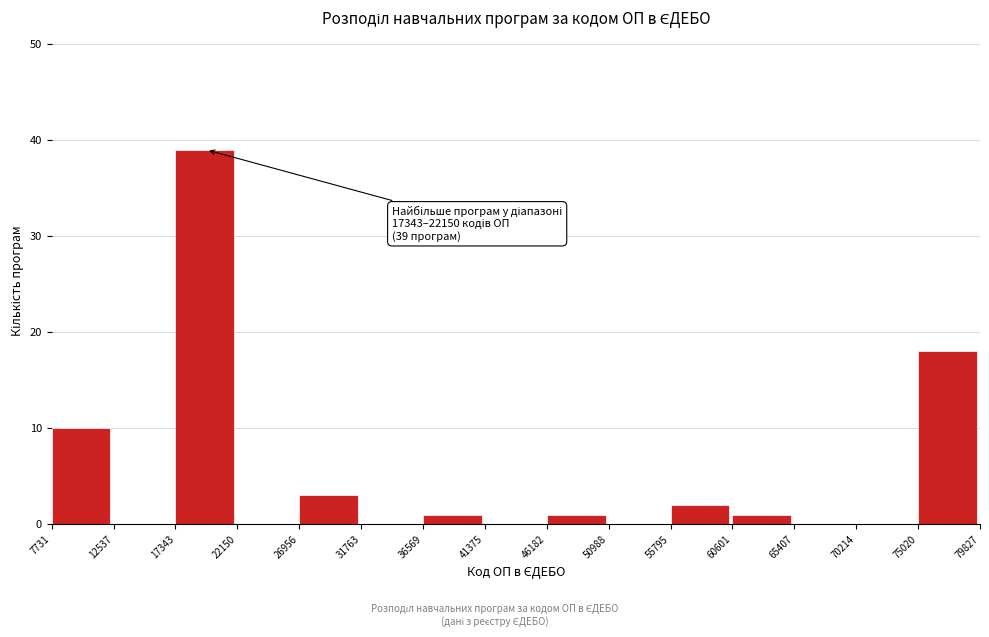

Which range on the x-axis has the tallest bar?

17343 to 22150